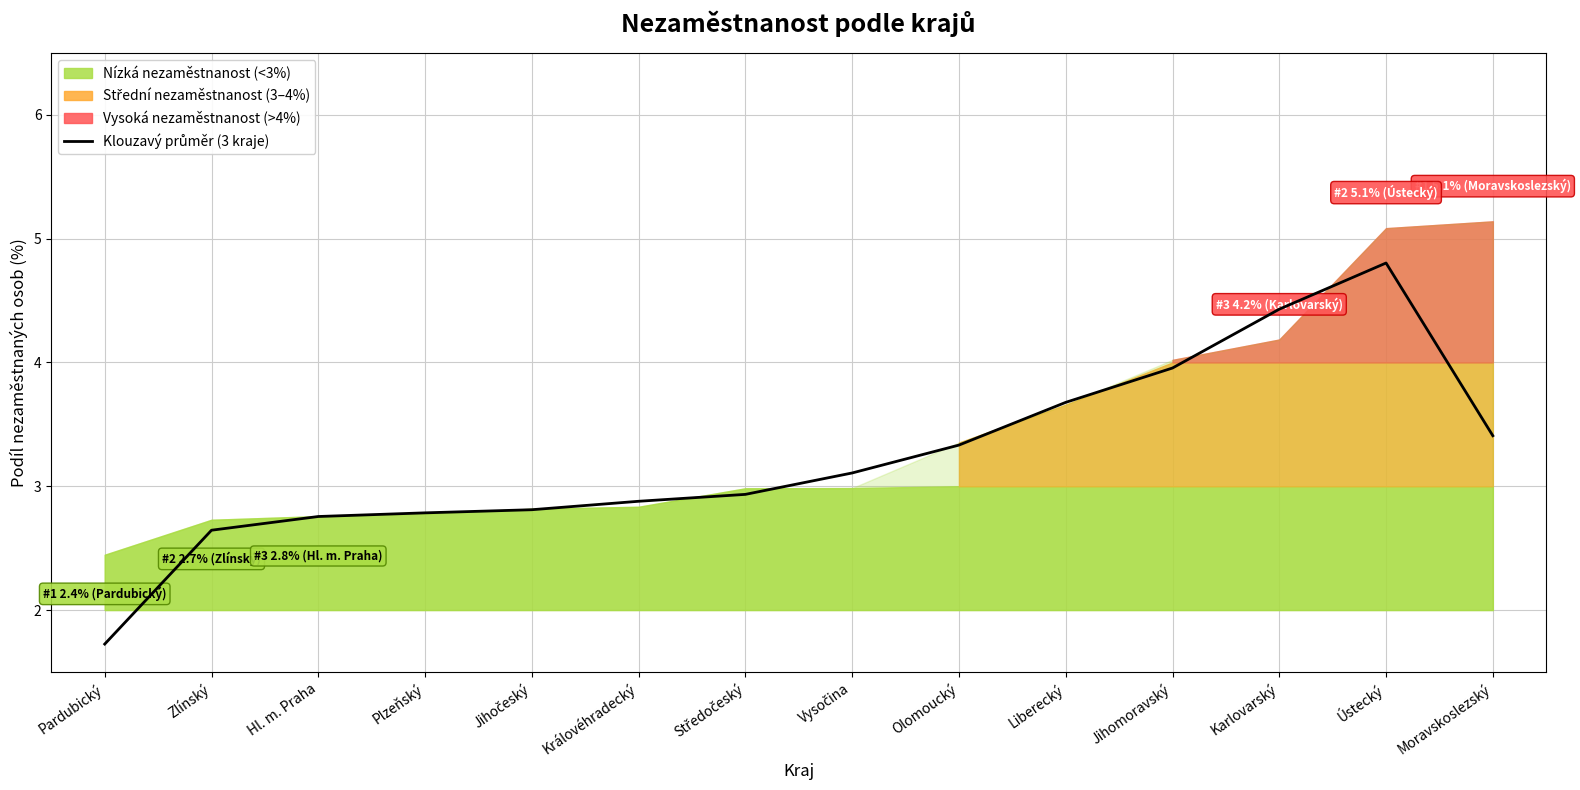

What is the minimum value shown in the chart?

1.7